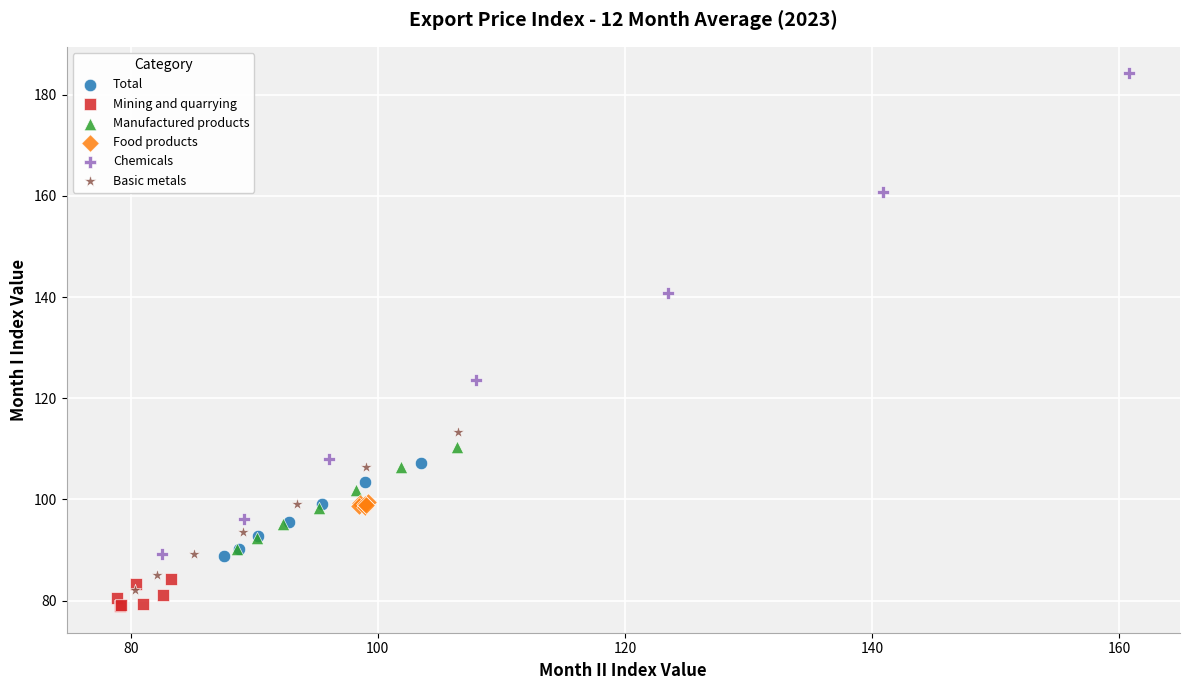

Which series has the widest spread of Y values?

Chemicals